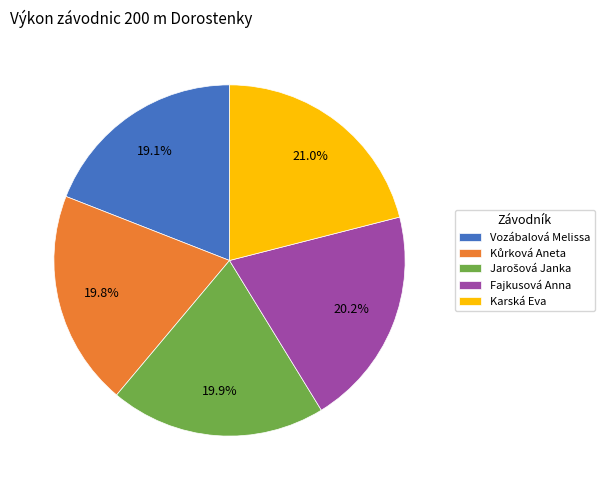

What portion of the pie excludes Karská Eva?

79.0%